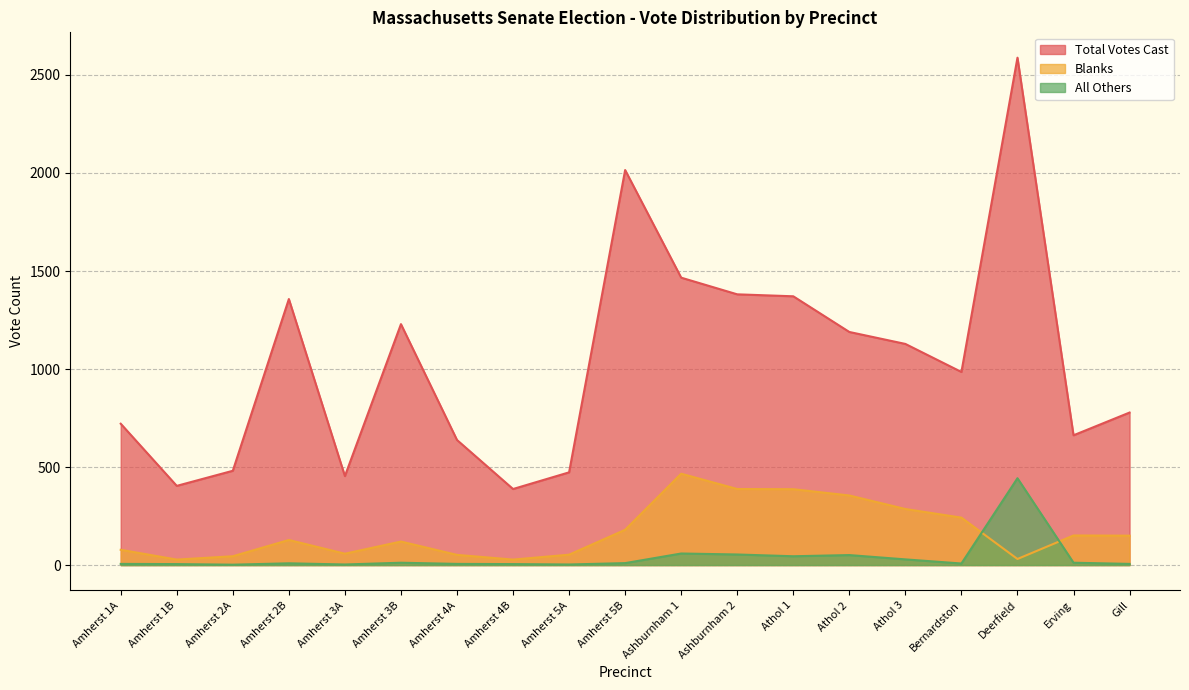

The value of All Others at Amherst 4A is 2. True or false?

False